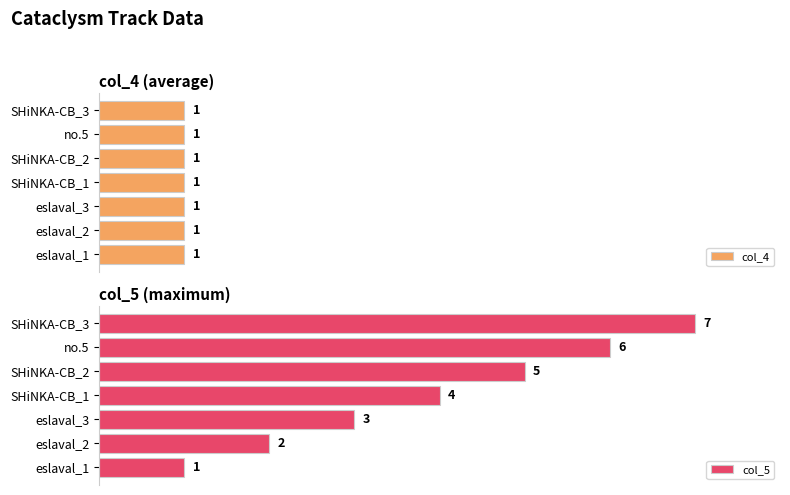

Which series has the widest spread of values?

col_5